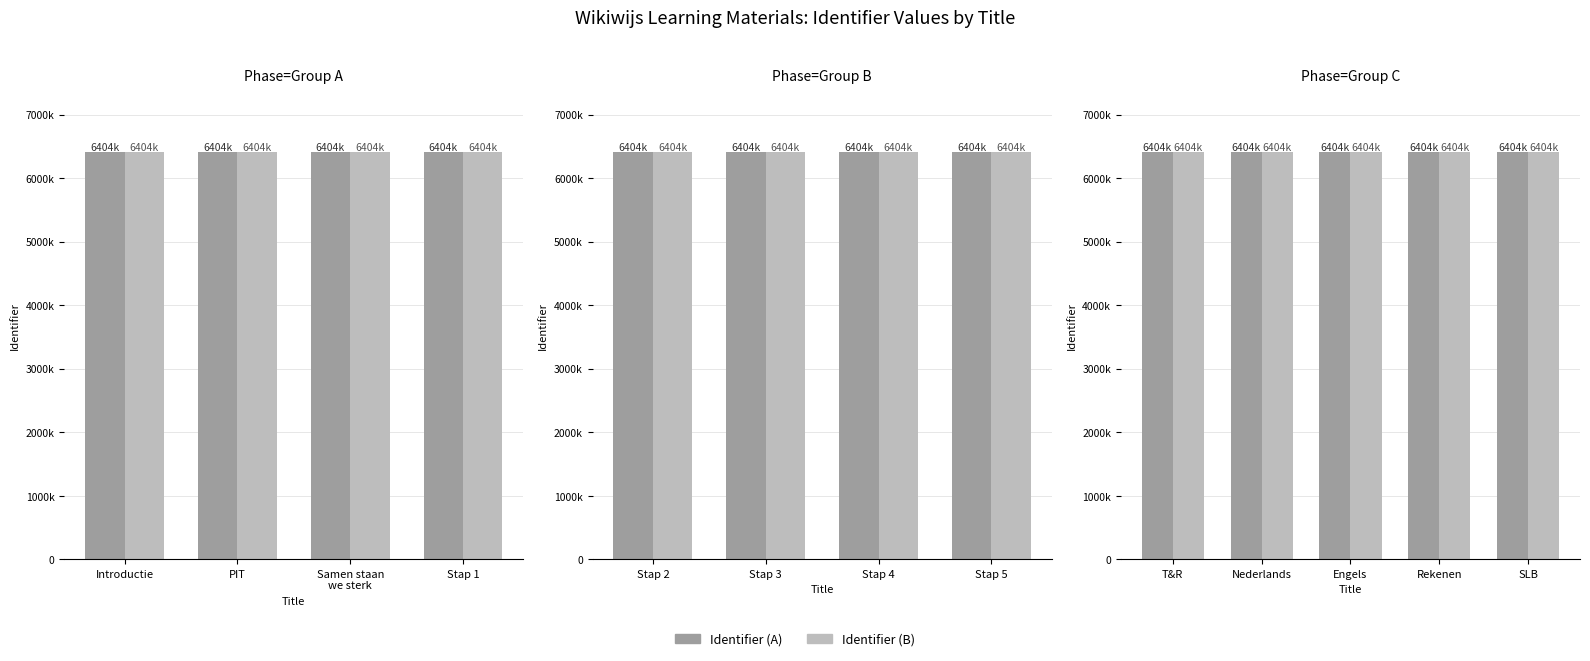

What is the approximate value of Identifier (B) at PIT?

6404585